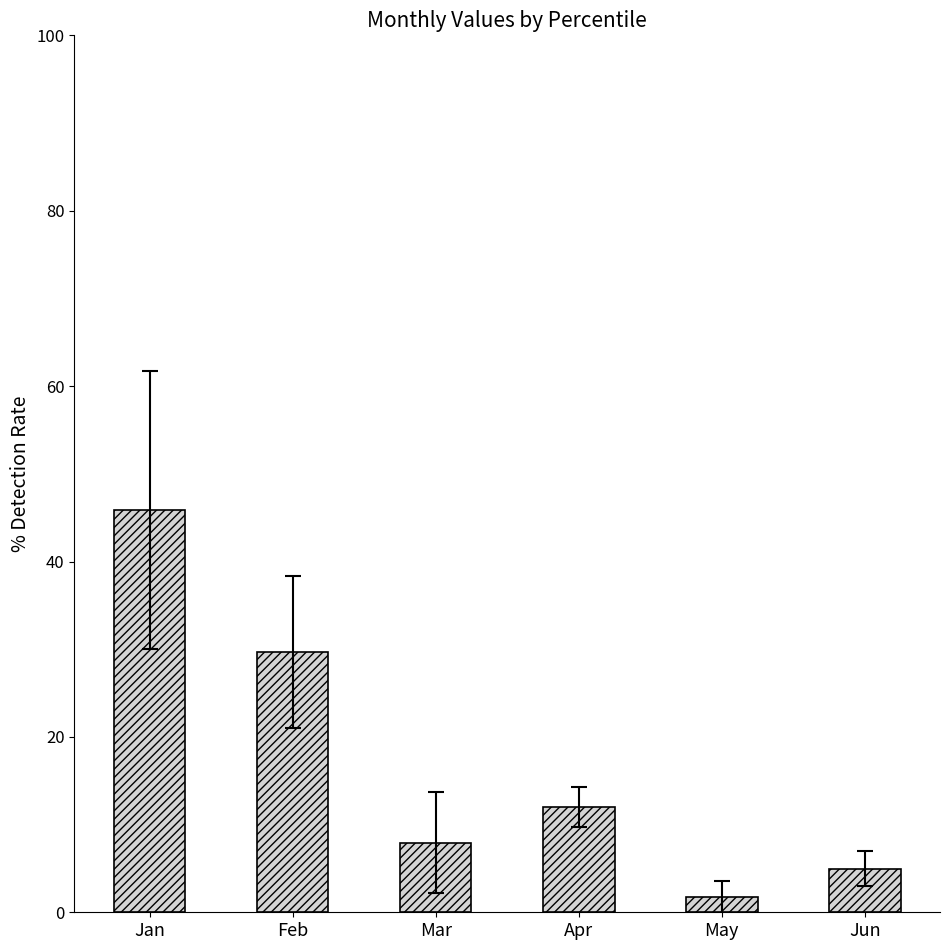

Are the bars horizontal?

No